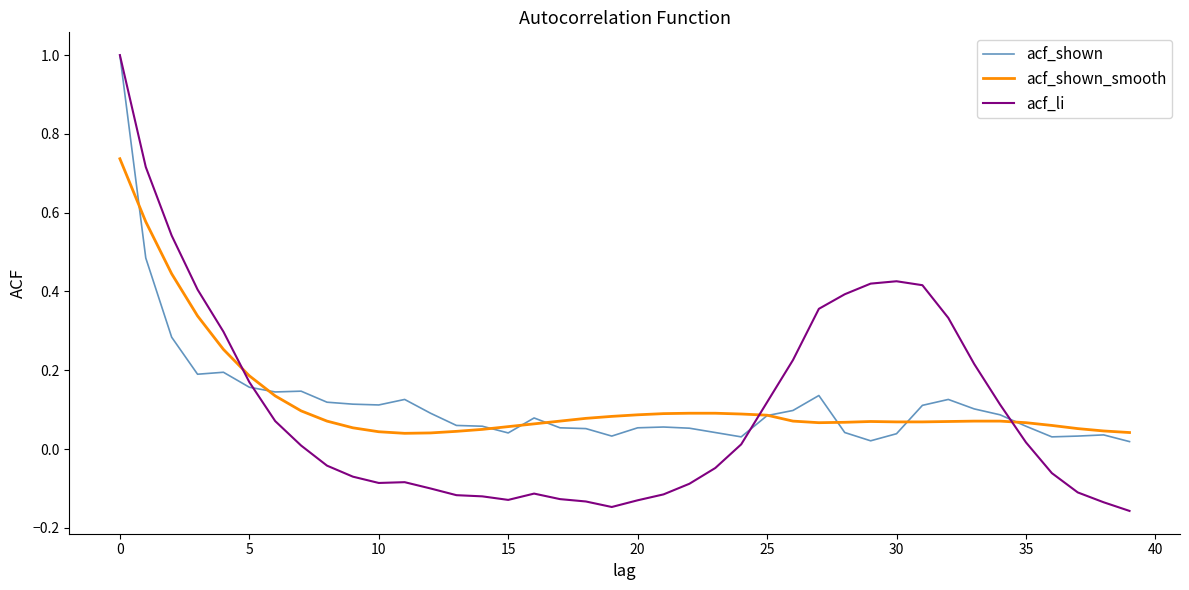

Which series has the largest range (max minus min)?

acf_li